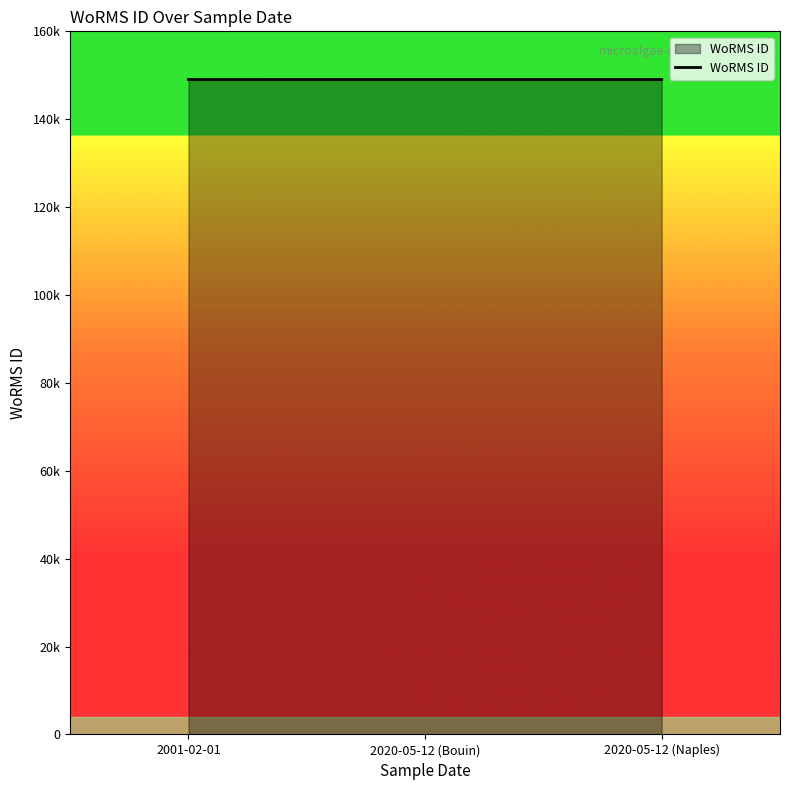

Is this an area chart (filled region under the line)?

Yes